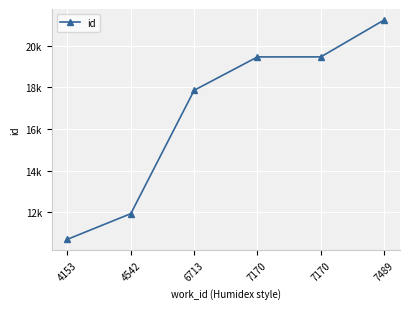

Is it true that the value at 6713 is 30642?

False